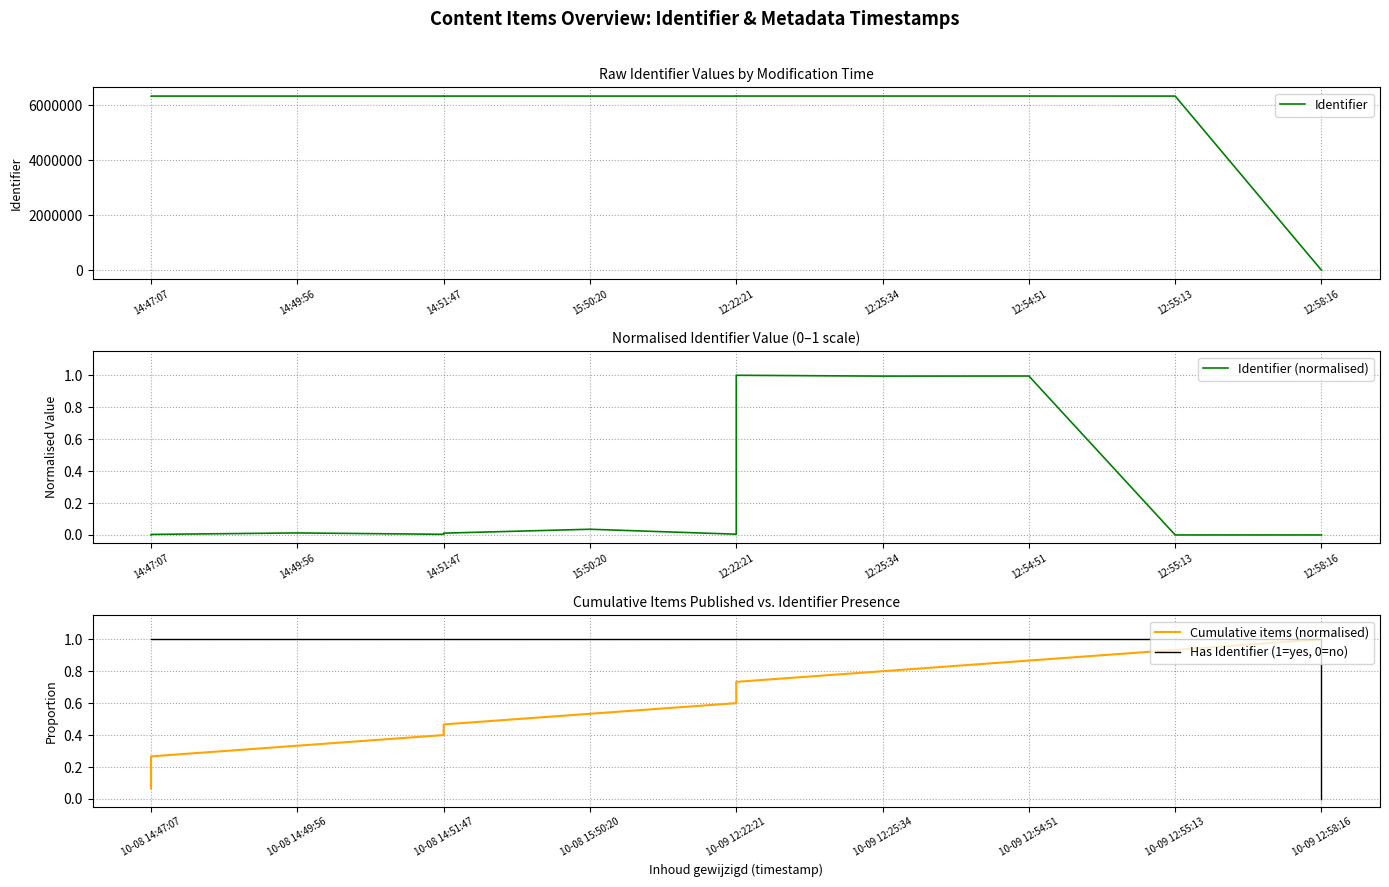

What is the value of the Identifier point at the 10th from the left?

6330867.0